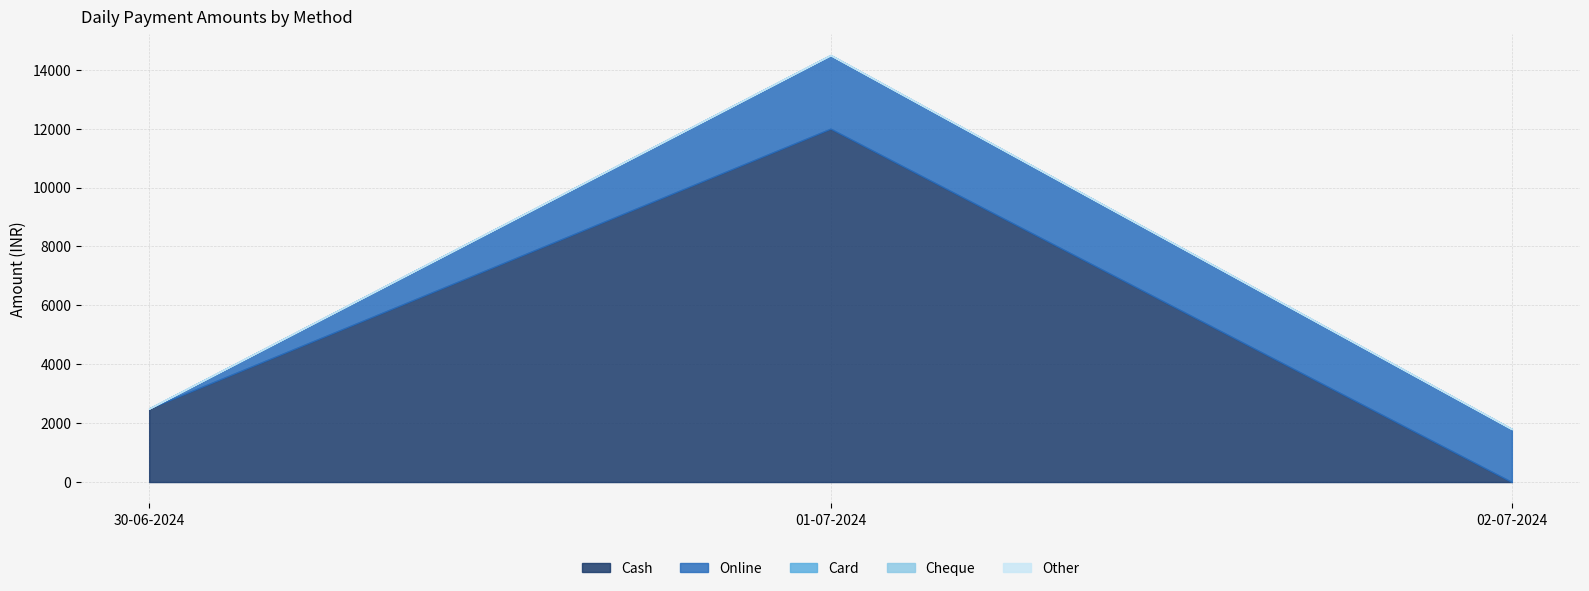

Reading left to right, list all the values displayed in this chart.

Cash: 2499	11999	0
Online: 0	2499	1800
Card: 0	0	0
Cheque: 0	0	0
Other: 0	0	0